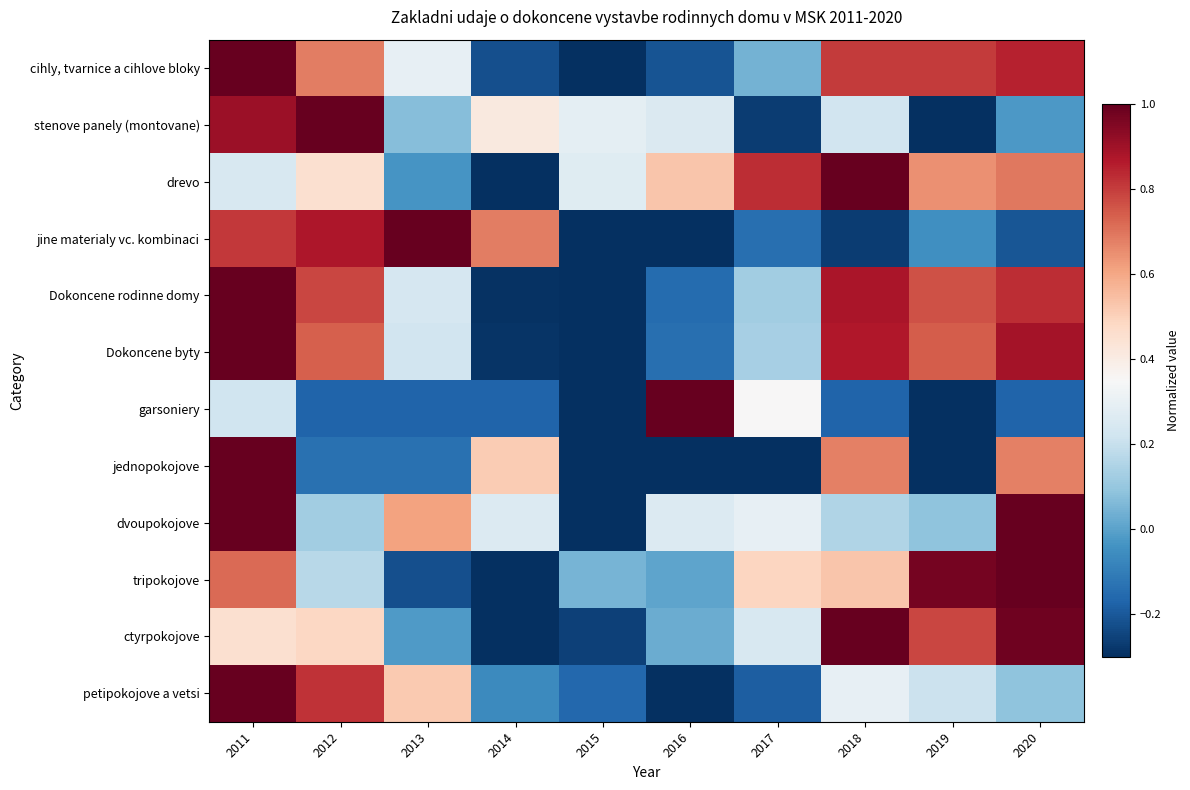

At which category does the chart reach its minimum across all series?

2015